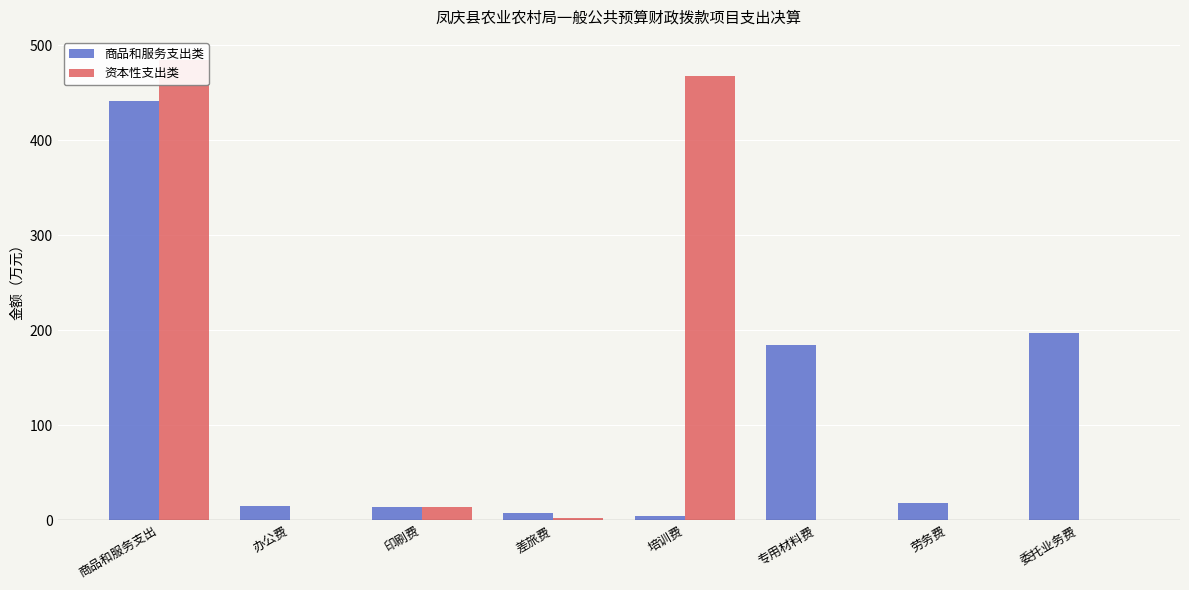

At how many categories does at least one series exceed 42?

4